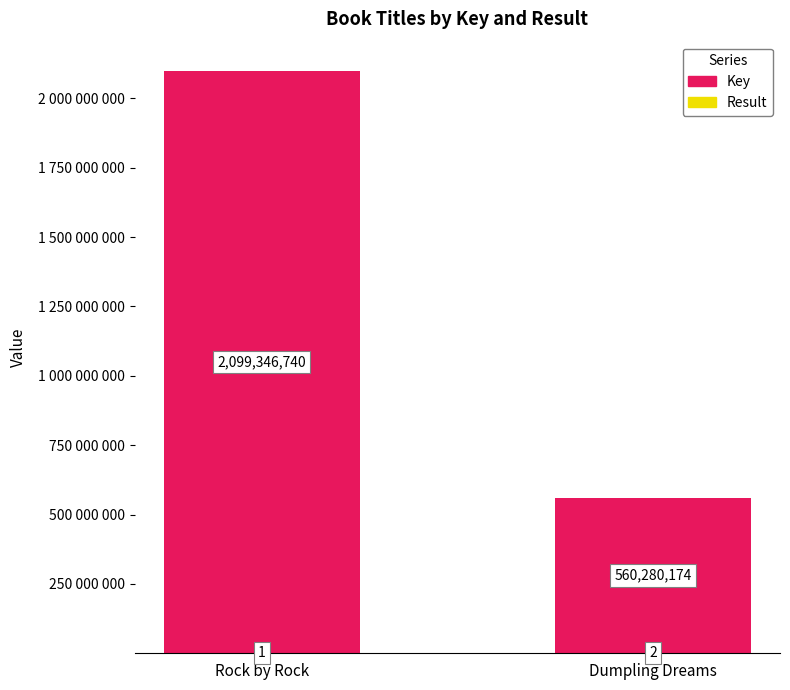

Are the bars horizontal?

No